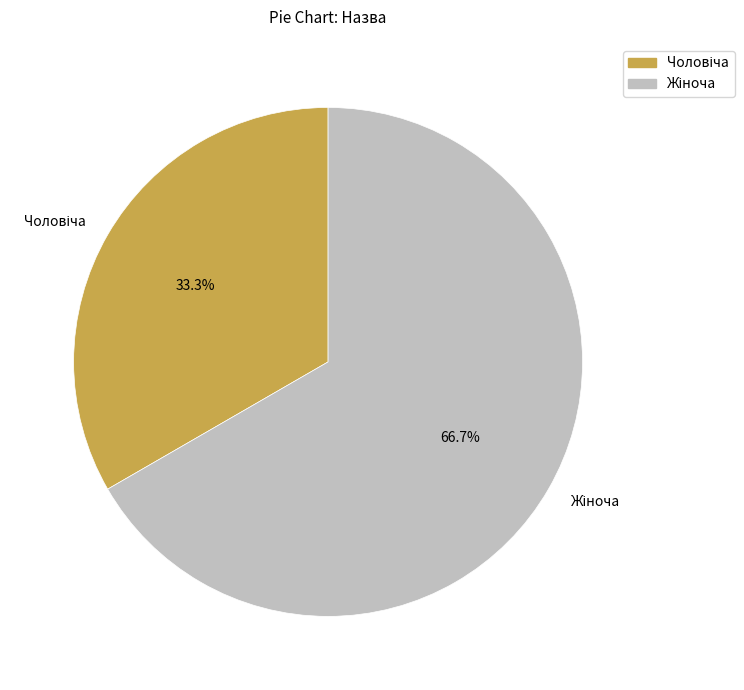

Is there a majority slice in this chart?

Yes